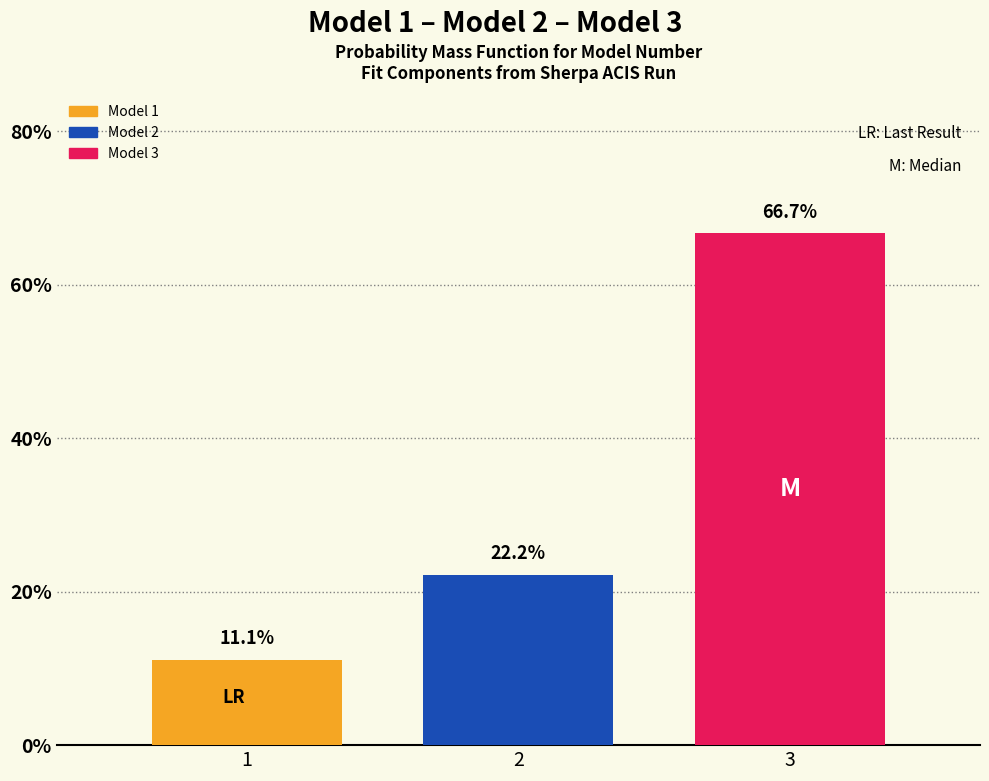

Does the chart contain any negative values?

No